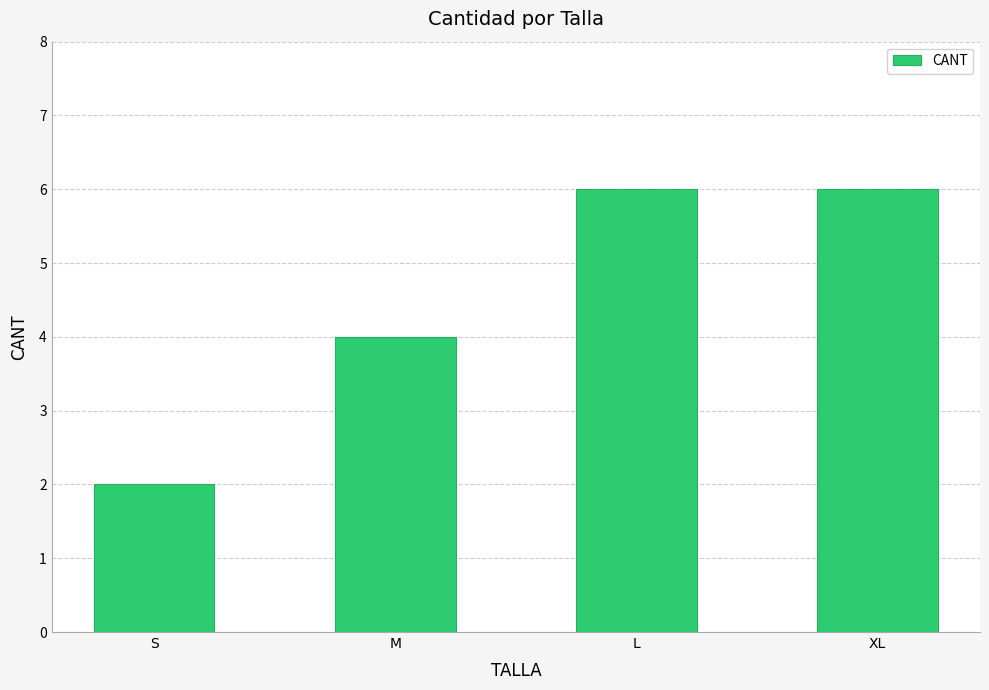

Is it true that the value at XL is 6?

True